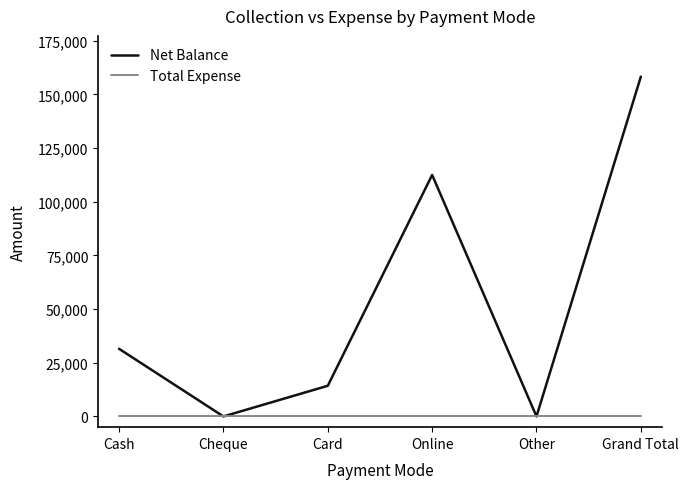

At how many categories does at least one series exceed 11101?

4